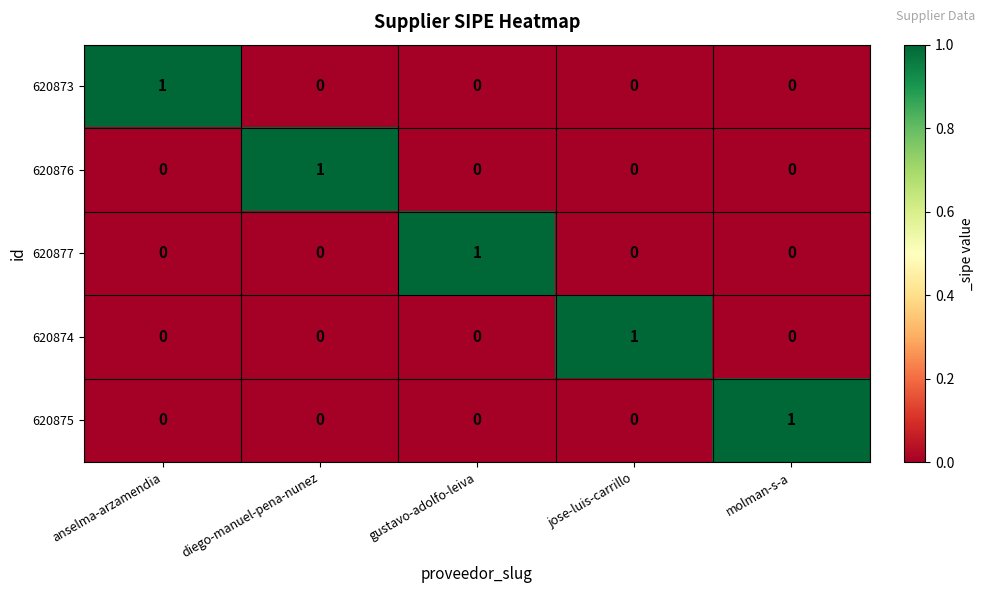

How many data points does each series have?

5